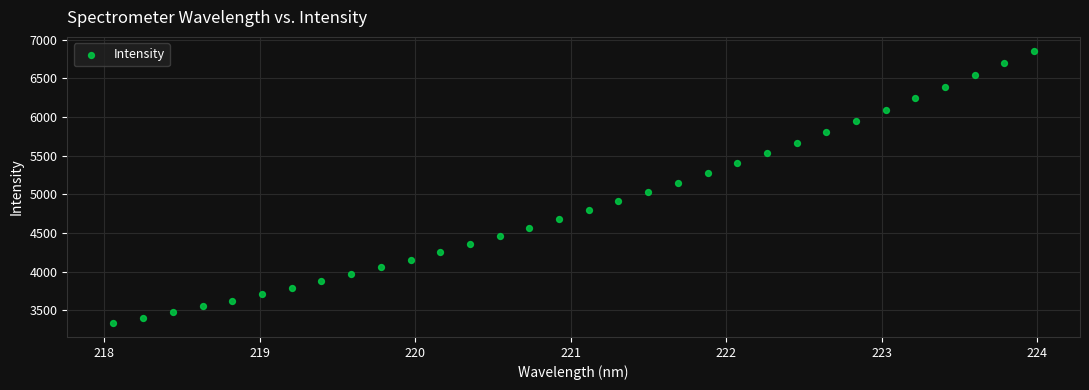

What is the range of Y values (max minus min)?

3529.5